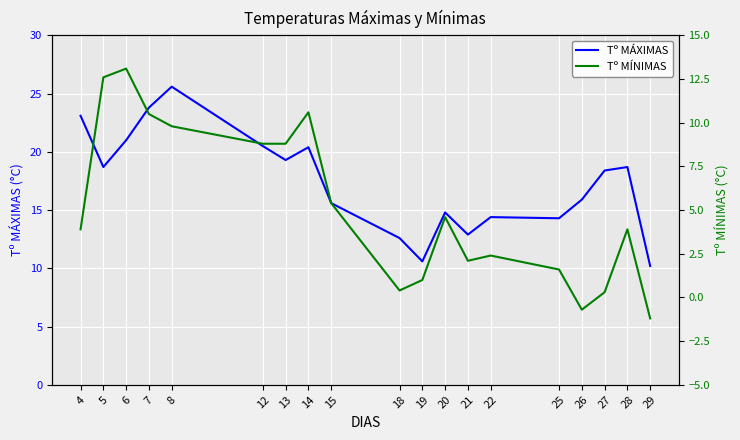

True or false: Tº MÁXIMAS and Tº MÍNIMAS intersect in this chart.

False